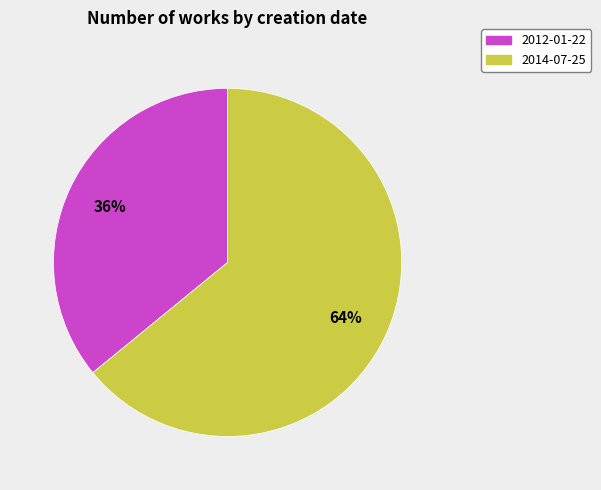

Rank the categories by value from lowest to highest.

2012-01-22, 2014-07-25